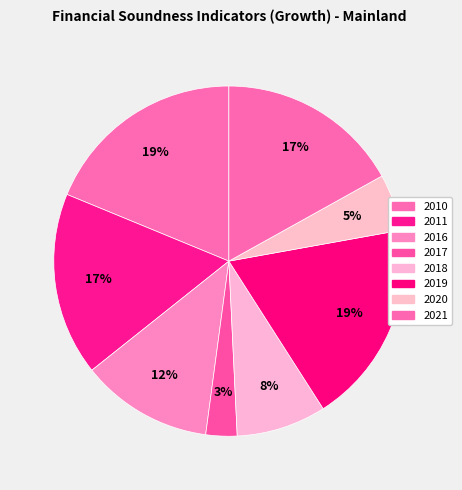

What percentage is NOT represented by 2017?

97.1%